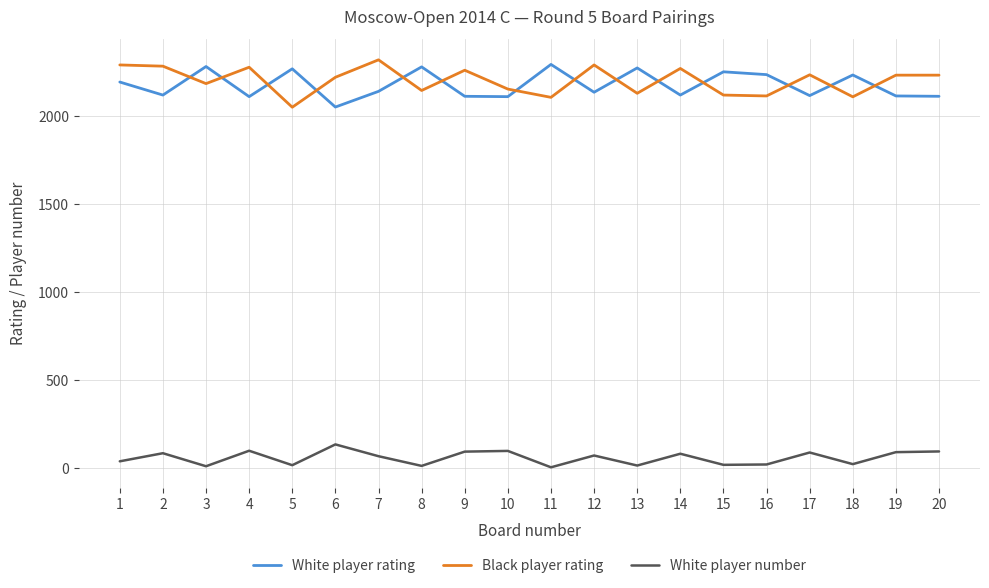

What is the total value across all series at 1?

4523